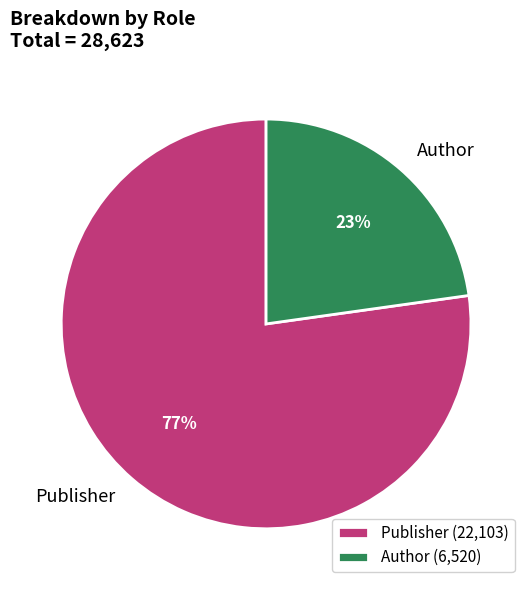

To the nearest percent, what percentage of the pie is Publisher?

77%